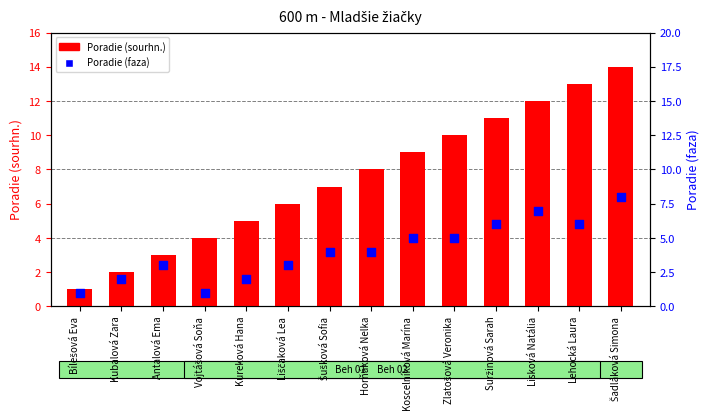

At how many categories does at least one series exceed 13?

1